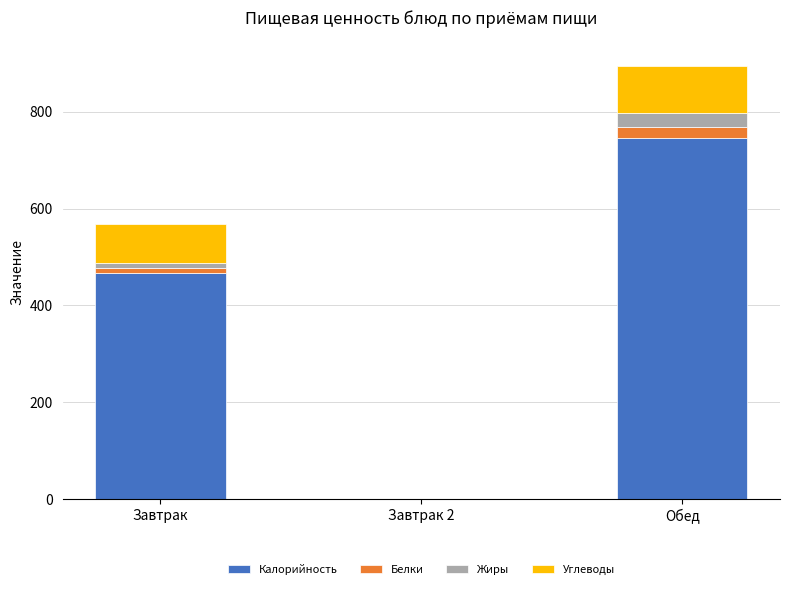

At which label does Калорийность reach its peak?

Обед